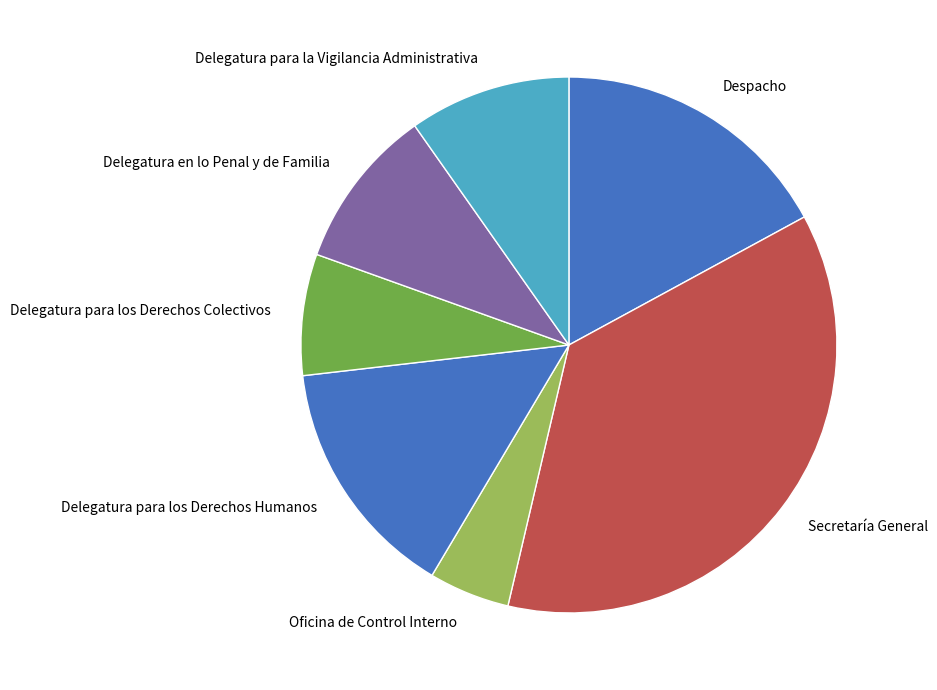

Which category has the biggest portion of the pie?

Secretaría General